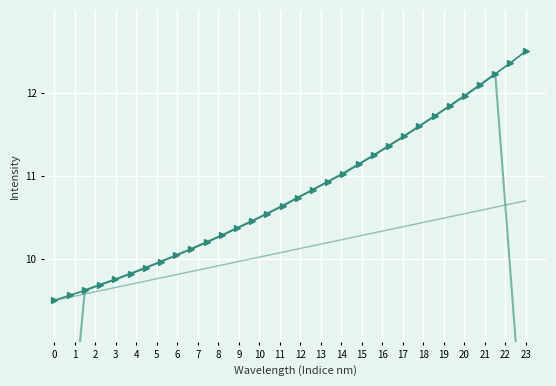

How many data points in Lower Band are less than 10?

13